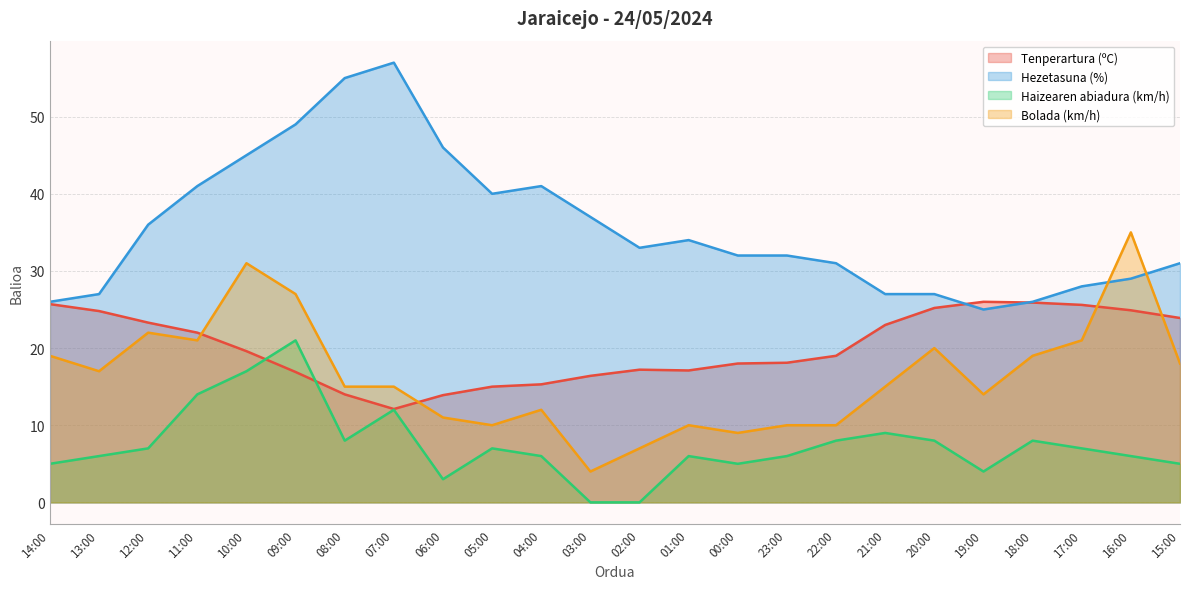

What is the value of the Bolada (km/h) point at the 23rd from the left?

35.0